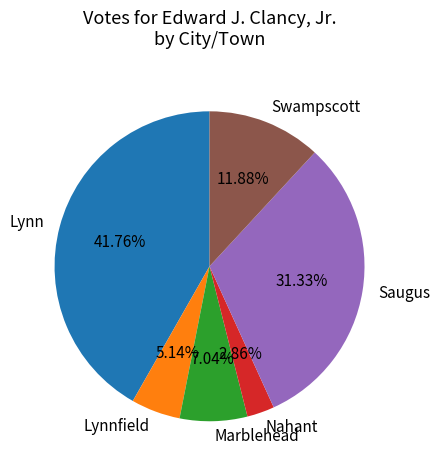

Rank the categories by value from highest to lowest.

Lynn, Saugus, Swampscott, Marblehead, Lynnfield, Nahant